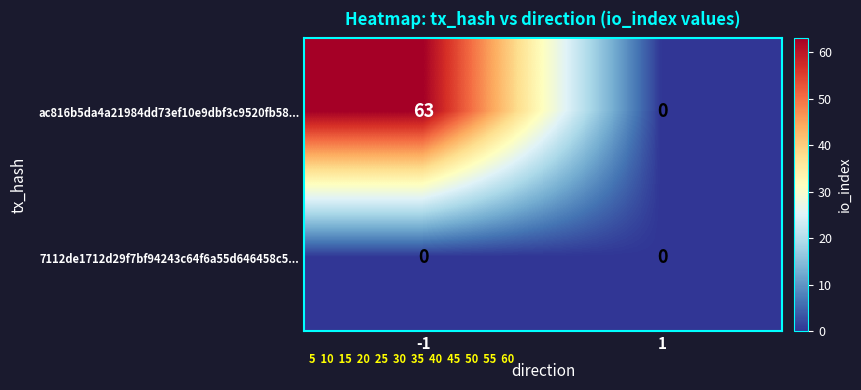

Which series has the largest total across all categories?

ac816b5da4a21984dd73ef10e9dbf3c9520fb58...